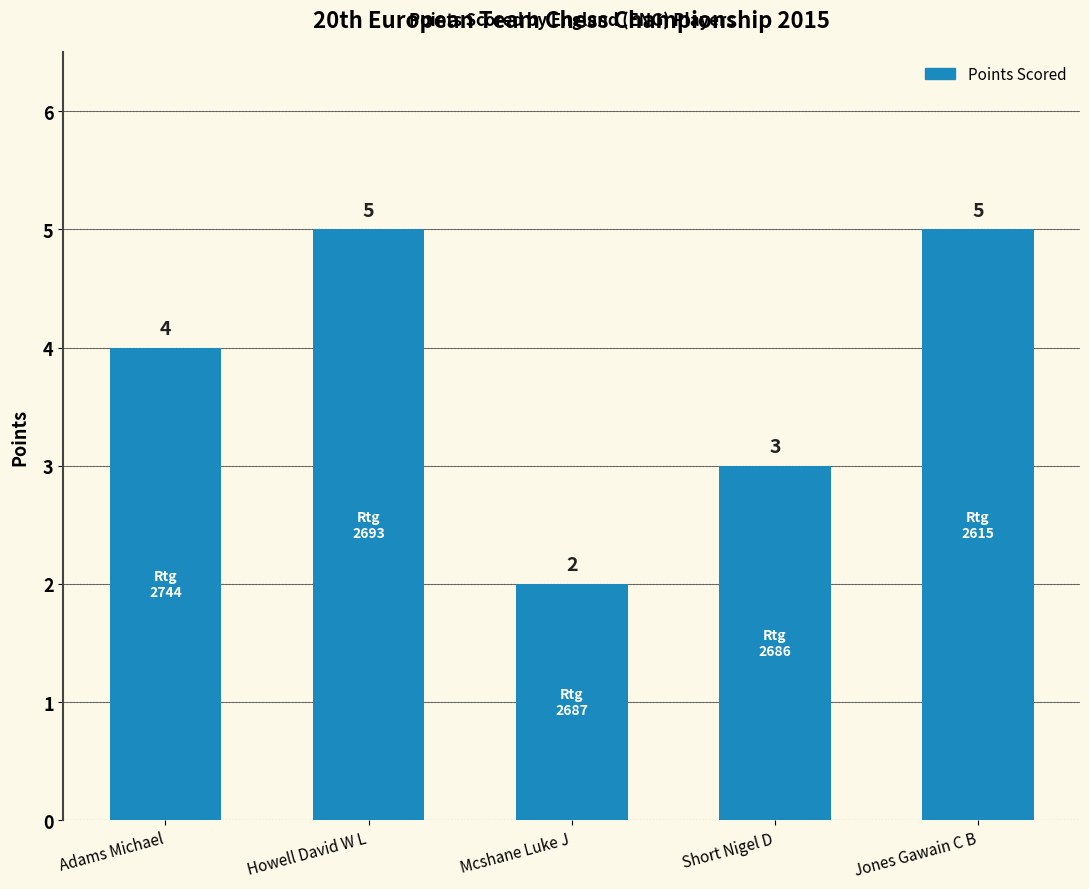

What is the label of the 4th bar from the left?

Short Nigel D